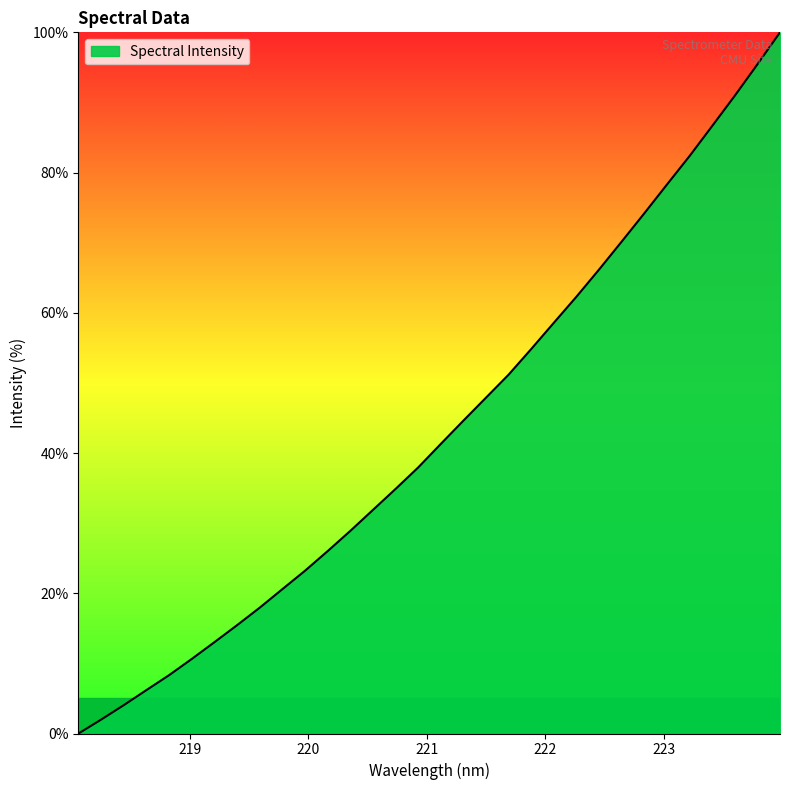

What is the greatest value displayed?

100.0